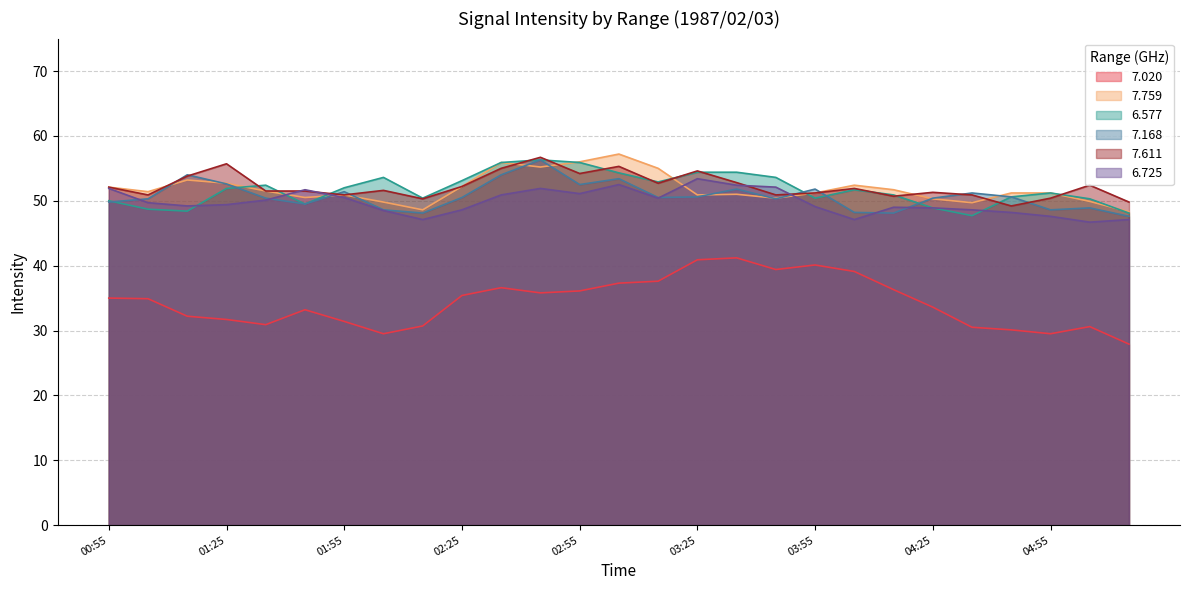

How many distinct data groups are displayed?

6